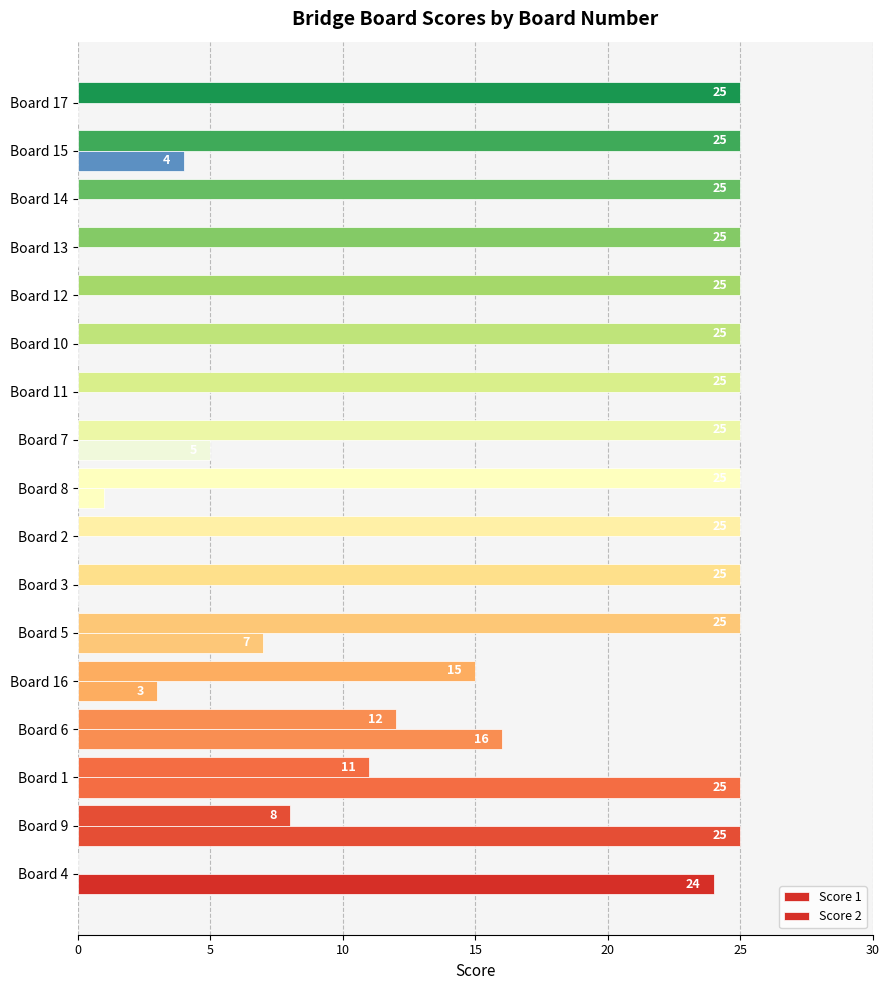

How many values in Score 1 are above zero?

16